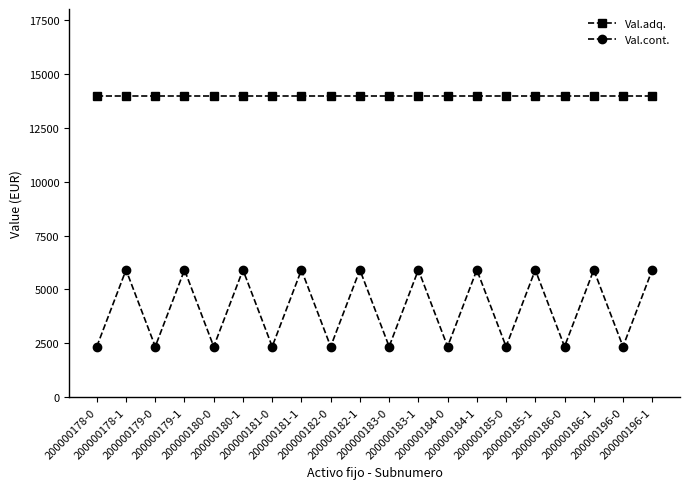

What is the sum of all Val.adq. values?

279237.0